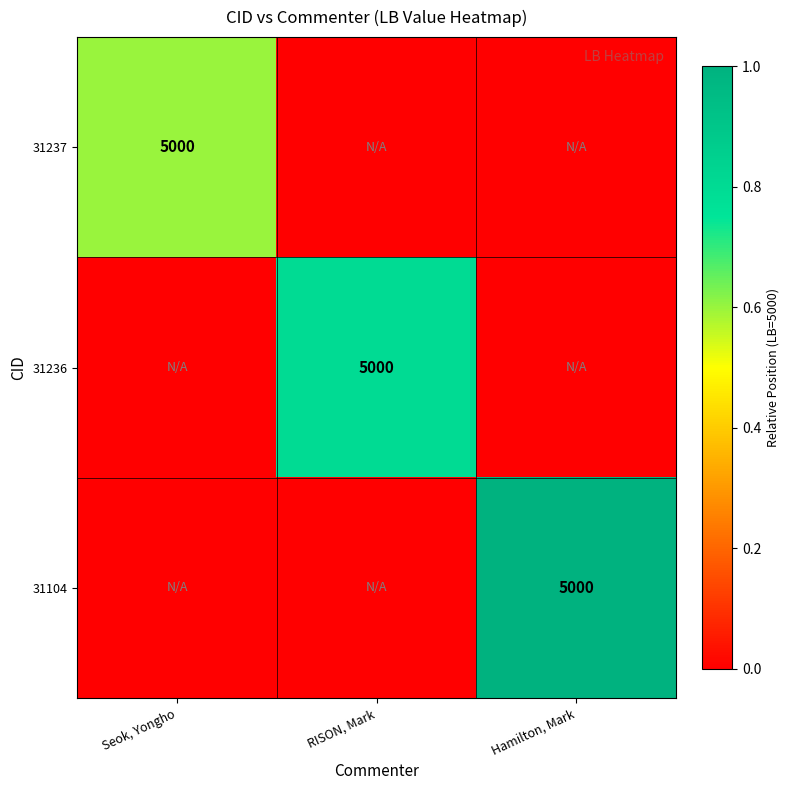

The 31237 series shows 7965 at Seok, Yongho. True or false?

False